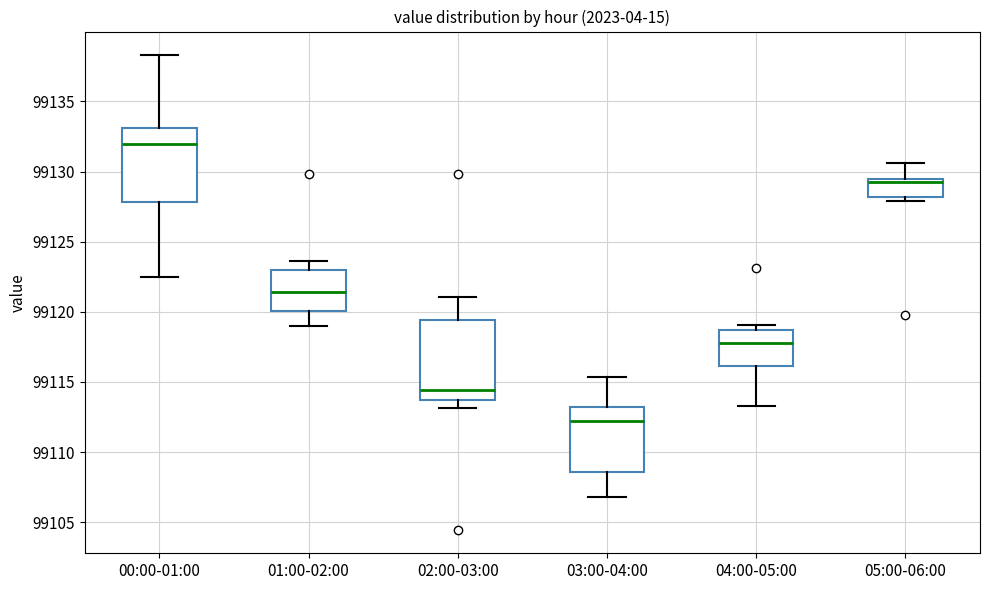

Reading left to right, read every box against the y-axis: the position of its median line, the range the box covers, and the ends of its whiskers. The values are not printed on the chart, so give them approximately, as read against the axis.

00:00-01:00: median 99132.0, box 99128.0 to 99133.0, whiskers 99122.5 to 99138.5
01:00-02:00: median 99121.5, box 99120.0 to 99123.0, whiskers 99119.0 to 99123.5
02:00-03:00: median 99114.5, box 99113.5 to 99119.5, whiskers 99113.0 to 99121.0
03:00-04:00: median 99112.0, box 99108.5 to 99113.0, whiskers 99107.0 to 99115.5
04:00-05:00: median 99118.0, box 99116.0 to 99118.5, whiskers 99113.5 to 99119.0
05:00-06:00: median 99129.0, box 99128.0 to 99129.5, whiskers 99128.0 (just below the box's lower edge) to 99130.5